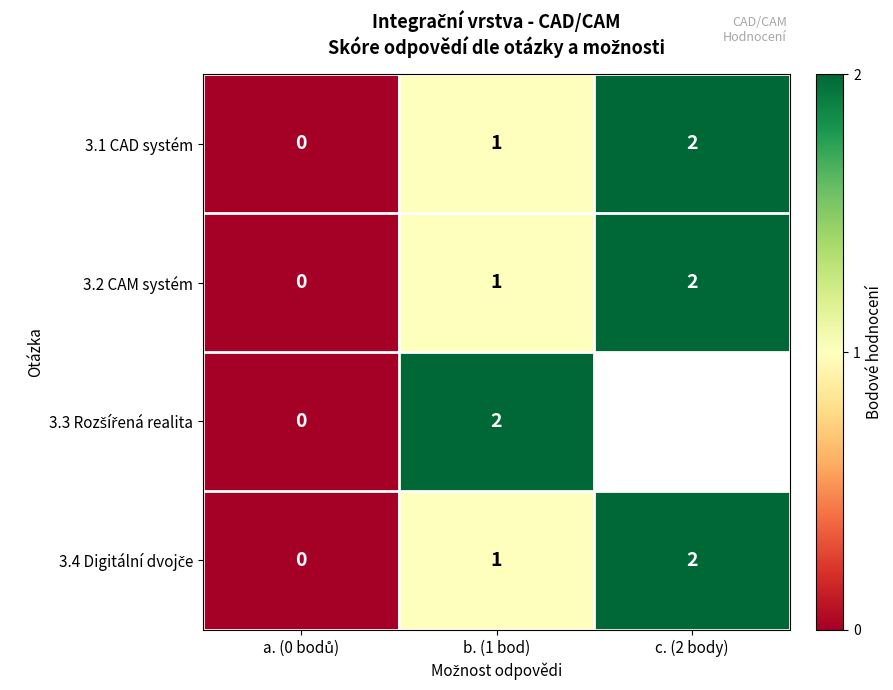

At which label does 3.1 CAD systém reach its peak?

c. (2 body)